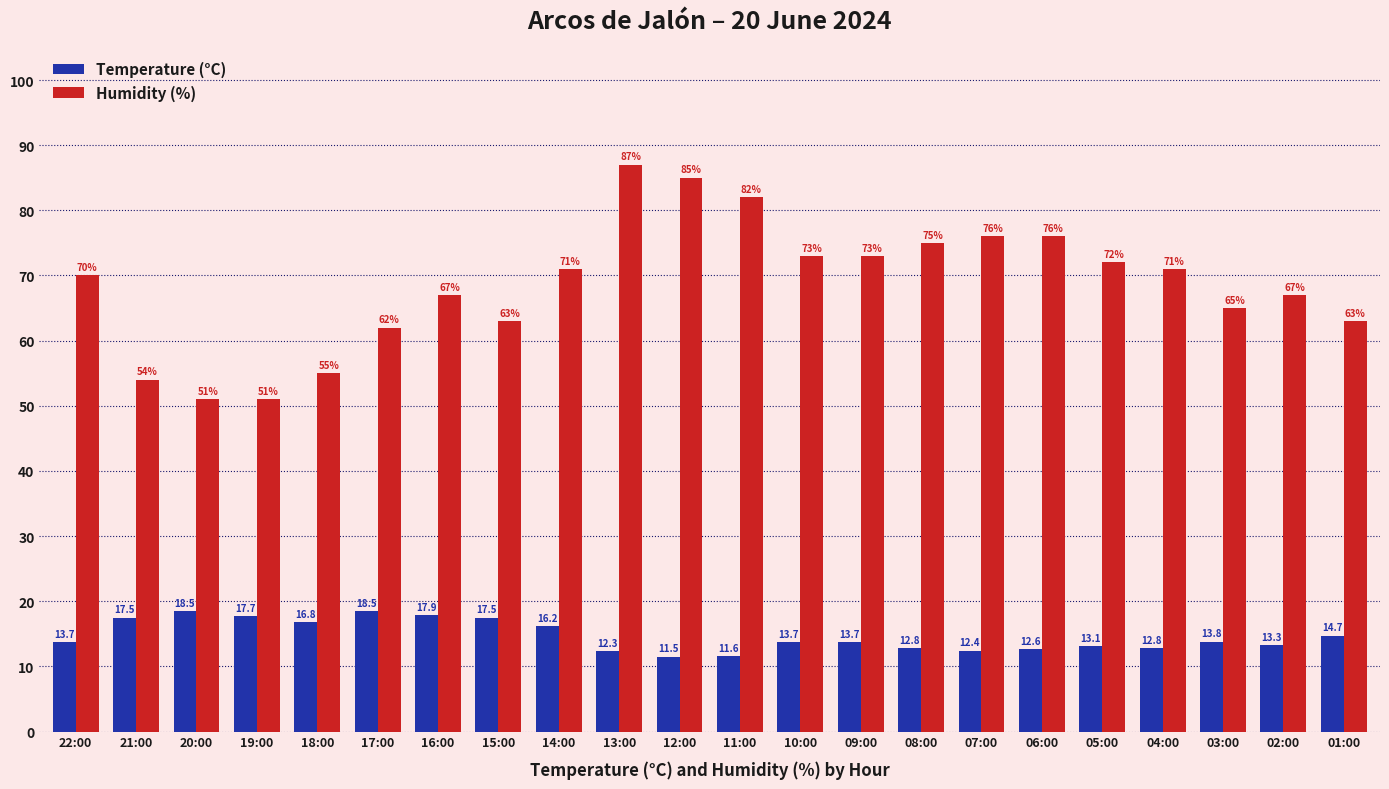

What is the label of the 8th bar from the left?

15:00